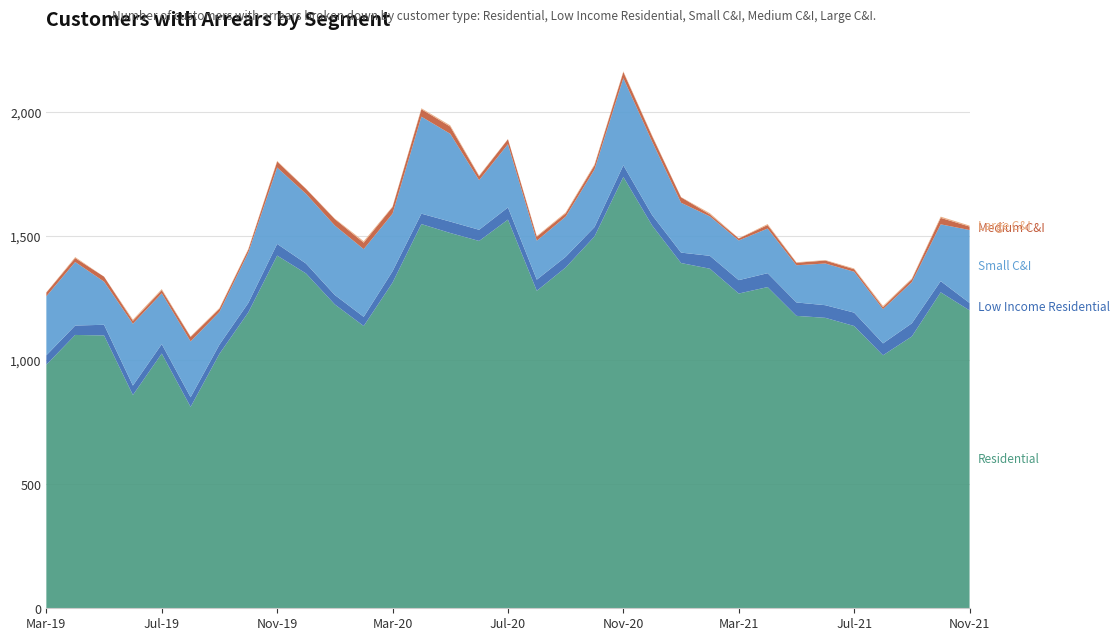

Reading right to left, extract all data points from this chart.

Residential: Nov-21=1201	Oct-21=1274	Sep-21=1096	Aug-21=1020	Jul-21=1138	Jun-21=1171	May-21=1179	Apr-21=1295	Mar-21=1269	Feb-21=1369	Jan-21=1392	Dec-20=1543	Nov-20=1739	Oct-20=1499	Sep-20=1374	Aug-20=1280	Jul-20=1567	Jun-20=1481	May-20=1513	Apr-20=1549	Mar-20=1313	Feb-20=1138	Jan-20=1225	Dec-19=1350	Nov-19=1422	Oct-19=1193	Sep-19=1026	Aug-19=812	Jul-19=1027	Jun-19=860	May-19=1100	Apr-19=1102	Mar-19=982
Low Income Residential: Nov-21=30	Oct-21=45	Sep-21=53	Aug-21=48	Jul-21=54	Jun-21=51	May-21=54	Apr-21=56	Mar-21=54	Feb-21=52	Jan-21=42	Dec-20=42	Nov-20=47	Oct-20=38	Sep-20=43	Aug-20=45	Jul-20=49	Jun-20=45	May-20=46	Apr-20=42	Mar-20=46	Feb-20=37	Jan-20=38	Dec-19=40	Nov-19=47	Oct-19=38	Sep-19=37	Aug-19=39	Jul-19=38	Jun-19=38	May-19=43	Apr-19=38	Mar-19=38
Small C&I: Nov-21=294	Oct-21=229	Sep-21=166	Aug-21=138	Jul-21=165	Jun-21=168	May-21=150	Apr-21=180	Mar-21=160	Feb-21=159	Jan-21=201	Dec-20=296	Nov-20=351	Oct-20=232	Sep-20=162	Aug-20=157	Jul-20=255	Jun-20=200	May-20=354	Apr-20=391	Mar-20=232	Feb-20=273	Jan-20=280	Dec-19=281	Nov-19=308	Oct-19=203	Sep-19=132	Aug-19=225	Jul-19=205	Jun-19=249	May-19=174	Apr-19=256	Mar-19=238
Medium C&I: Nov-21=14	Oct-21=26	Sep-21=12	Aug-21=8	Jul-21=10	Jun-21=12	May-21=10	Apr-21=14	Mar-21=8	Feb-21=8	Jan-21=22	Dec-20=22	Nov-20=25	Oct-20=17	Sep-20=13	Aug-20=16	Jul-20=20	Jun-20=16	May-20=29	Apr-20=30	Mar-20=27	Feb-20=26	Jan-20=26	Dec-19=20	Nov-19=24	Oct-19=12	Sep-19=13	Aug-19=18	Jul-19=13	Jun-19=12	May-19=20	Apr-19=16	Mar-19=15
Large C&I: Nov-21=4	Oct-21=5	Sep-21=3	Aug-21=5	Jul-21=3	Jun-21=2	May-21=2	Apr-21=4	Mar-21=1	Feb-21=5	Jan-21=1	Dec-20=3	Nov-20=3	Oct-20=4	Sep-20=4	Aug-20=3	Jul-20=1	Jun-20=3	May-20=5	Apr-20=4	Mar-20=2	Feb-20=6	Jan-20=2	Dec-19=1	Nov-19=3	Oct-19=3	Sep-19=3	Aug-19=2	Jul-19=4	Jun-19=5	May-19=0	Apr-19=4	Mar-19=1